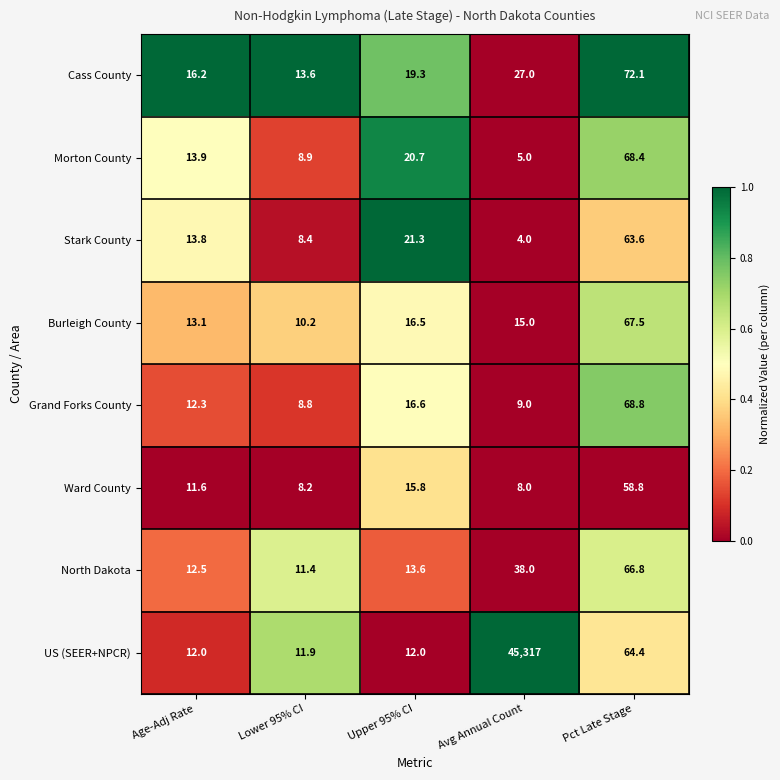

The value of Grand Forks County at Avg Annual Count is 3.3. True or false?

False